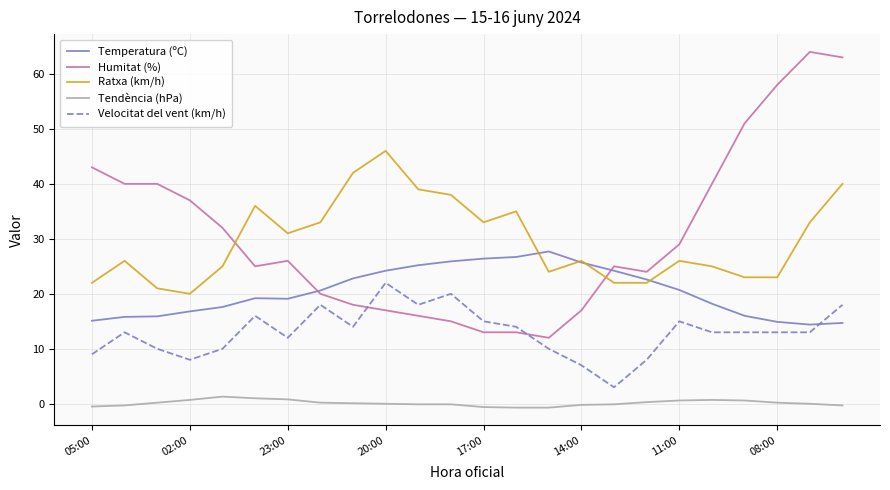

True or false: Tendència (hPa) and Humitat (%) cross at least once.

False